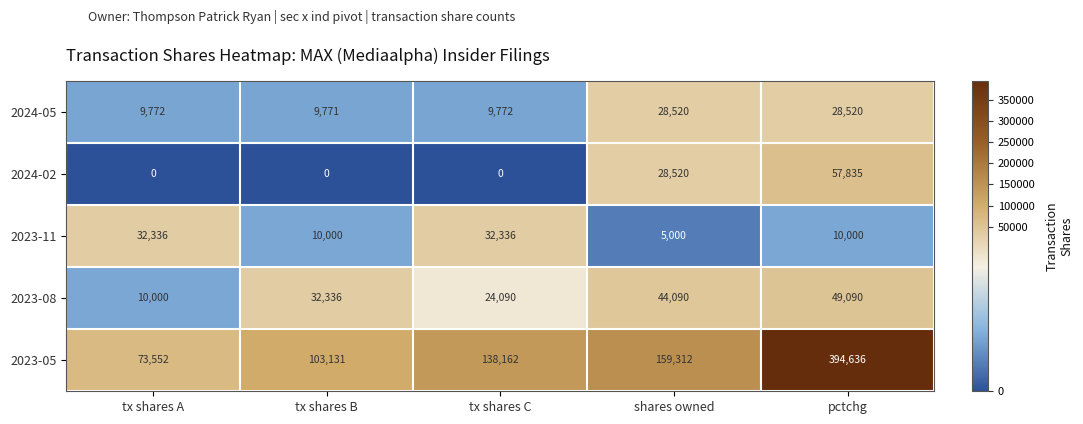

Which series has the largest range (max minus min)?

2023-05